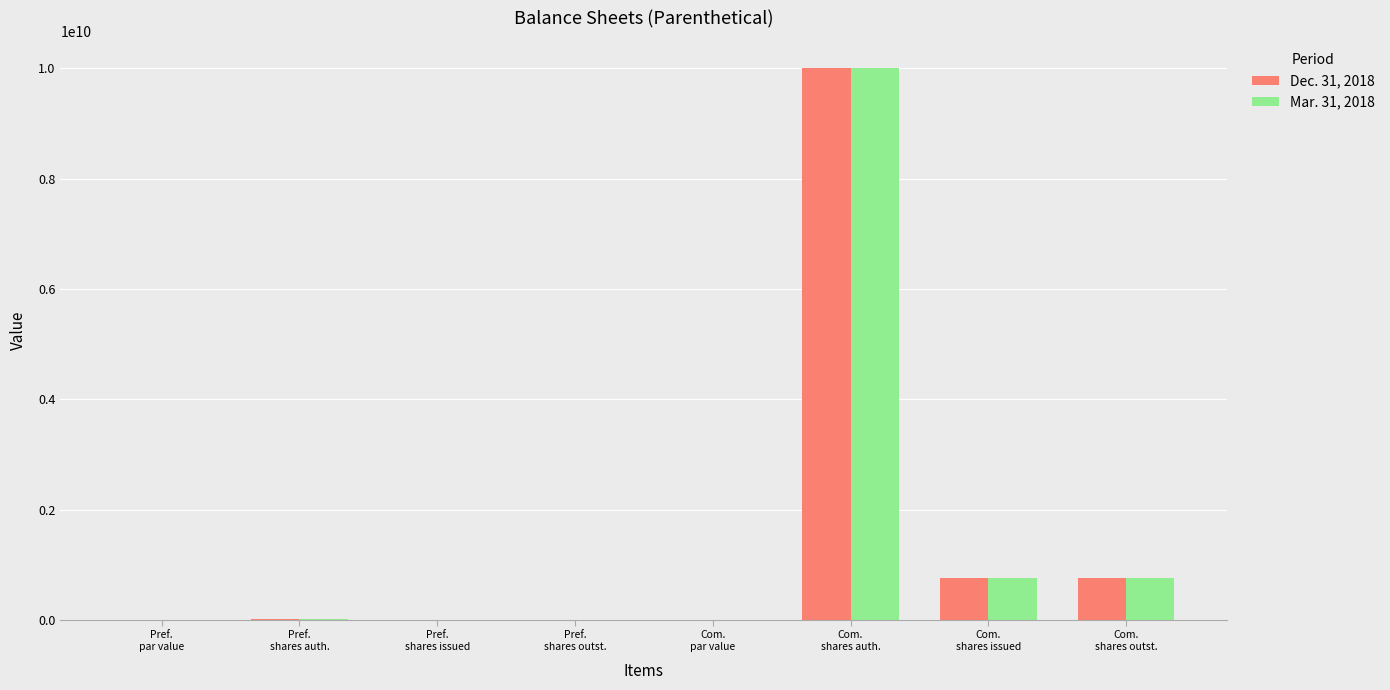

What is the difference between the Dec. 31, 2018 values at Com.
shares outst. and Com.
shares auth.?

9239750000.0